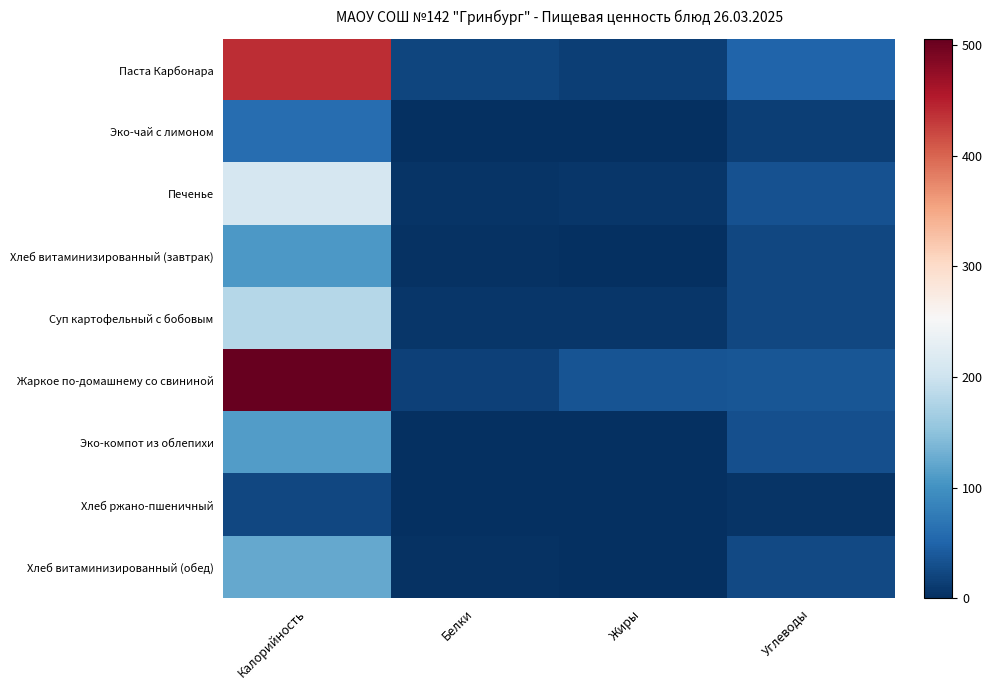

What is the spread (max minus min) of values at Жиры?

33.7